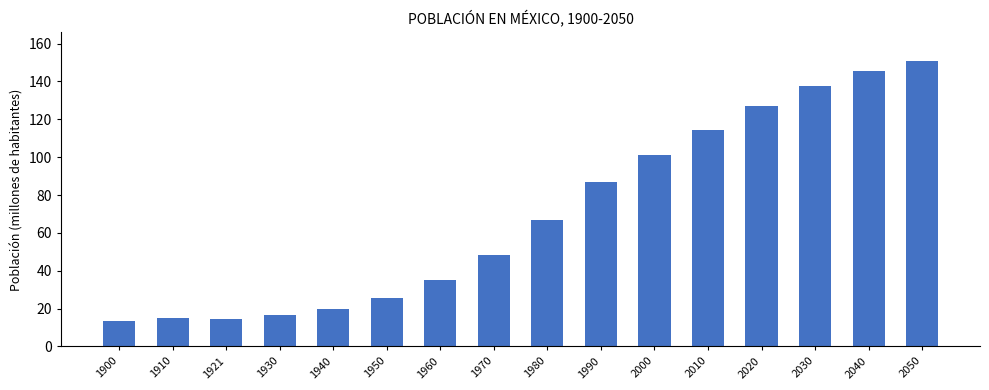

At which label is the value closest to 82?

1990